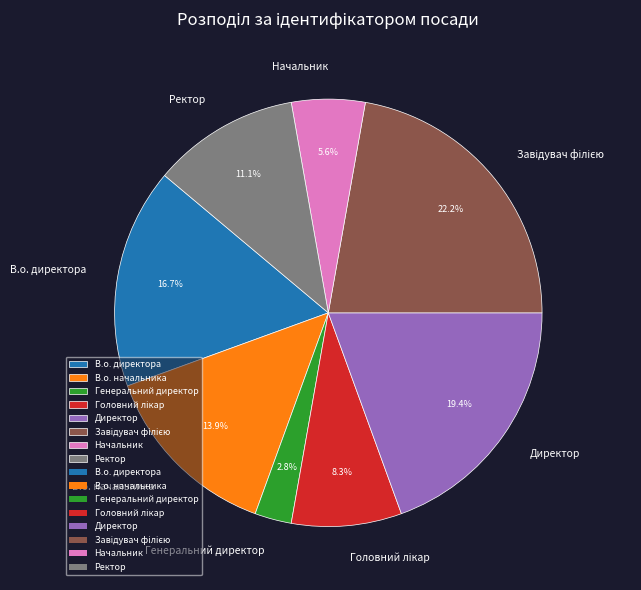

Between Ректор and В.о. начальника, which is larger?

В.о. начальника